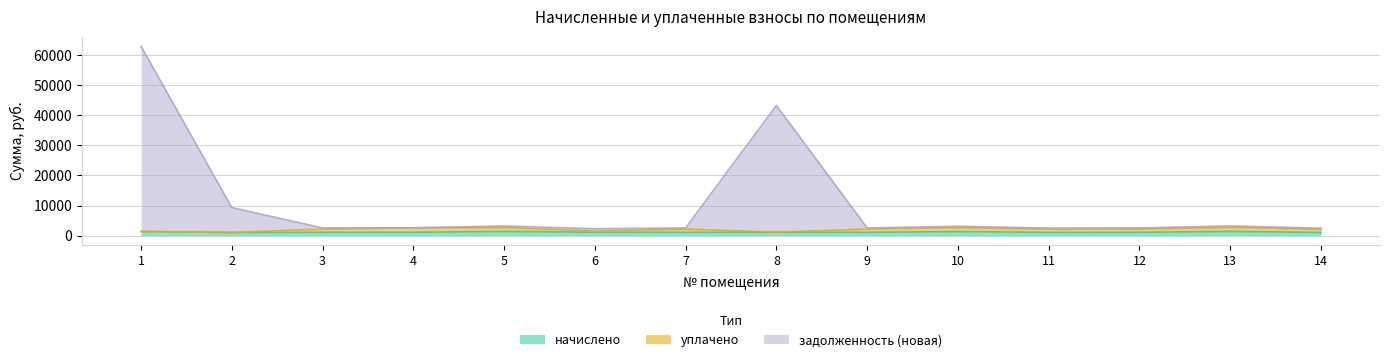

What is the difference between the second highest and minimum values in the начислено series?

330.3